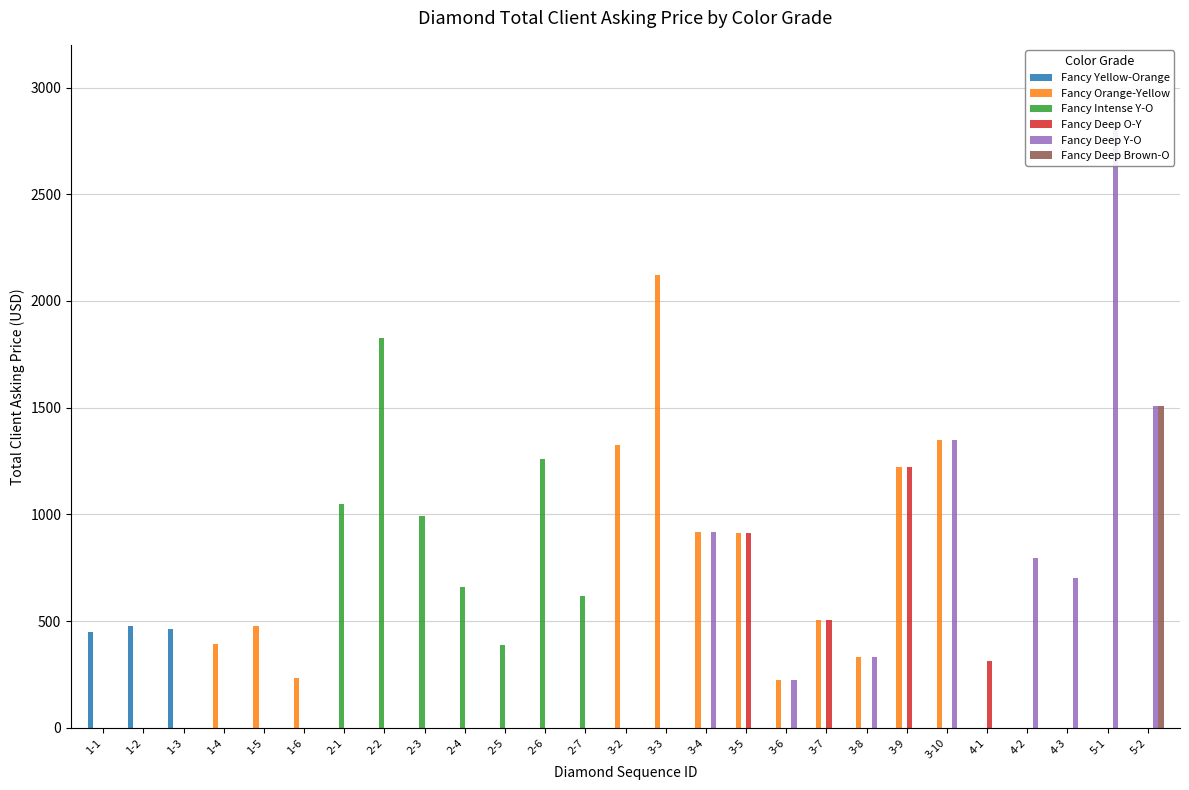

List the series in order of their peak value, lowest first.

Fancy Yellow-Orange, Fancy Deep O-Y, Fancy Deep Brown-O, Fancy Intense Y-O, Fancy Orange-Yellow, Fancy Deep Y-O